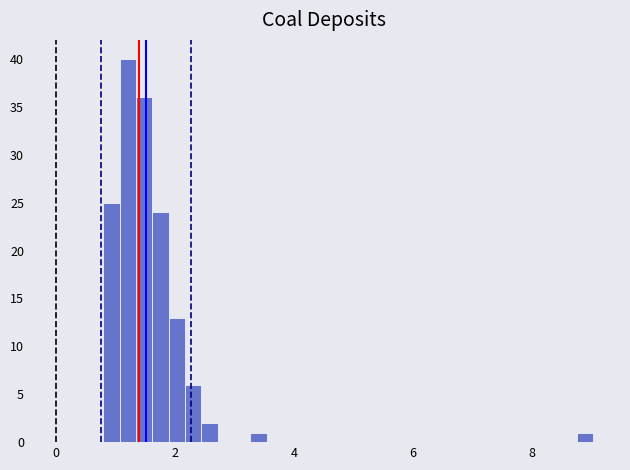

Around what value on the x-axis is the tallest bar? Give the approximate position of its centre, as read against the axis.

1.2